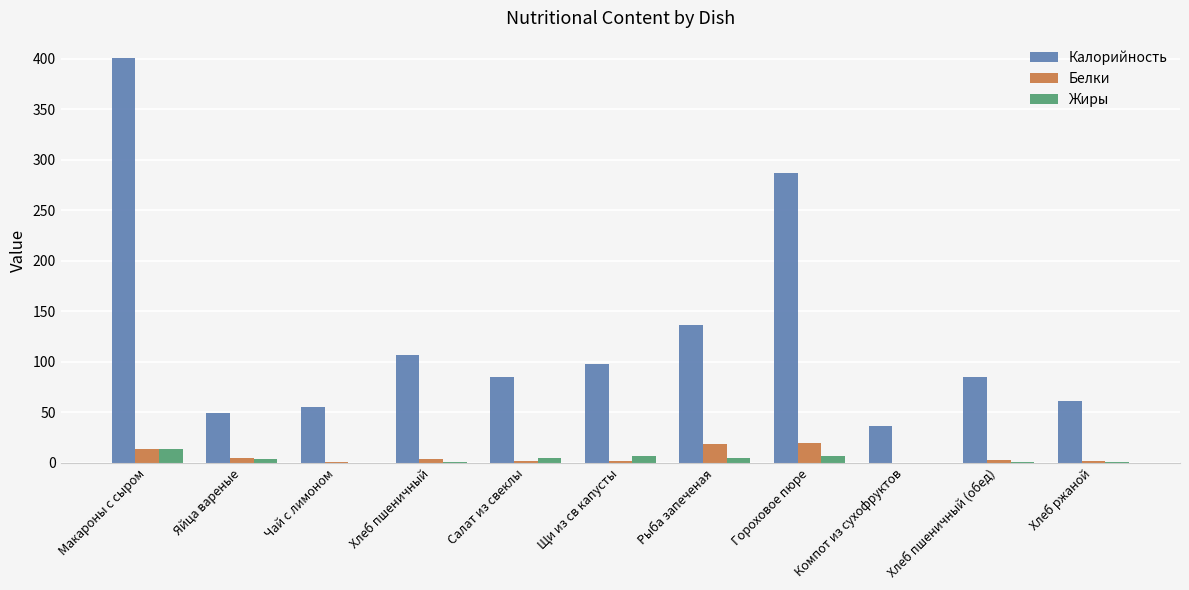

Count the number of categories in the chart.

11